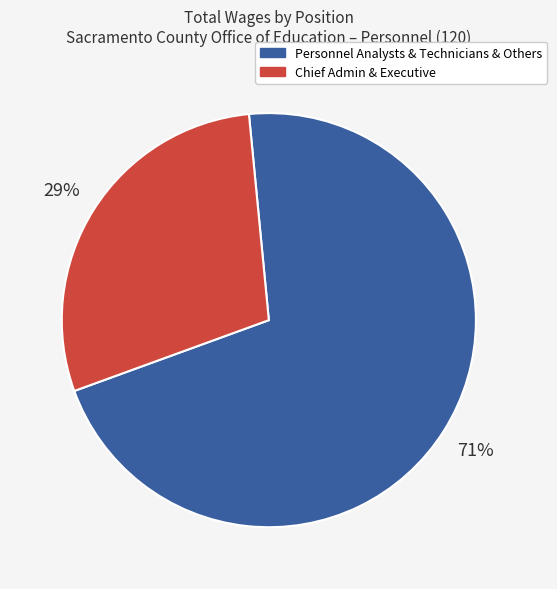

To the nearest percent, what is the average slice percentage?

50%